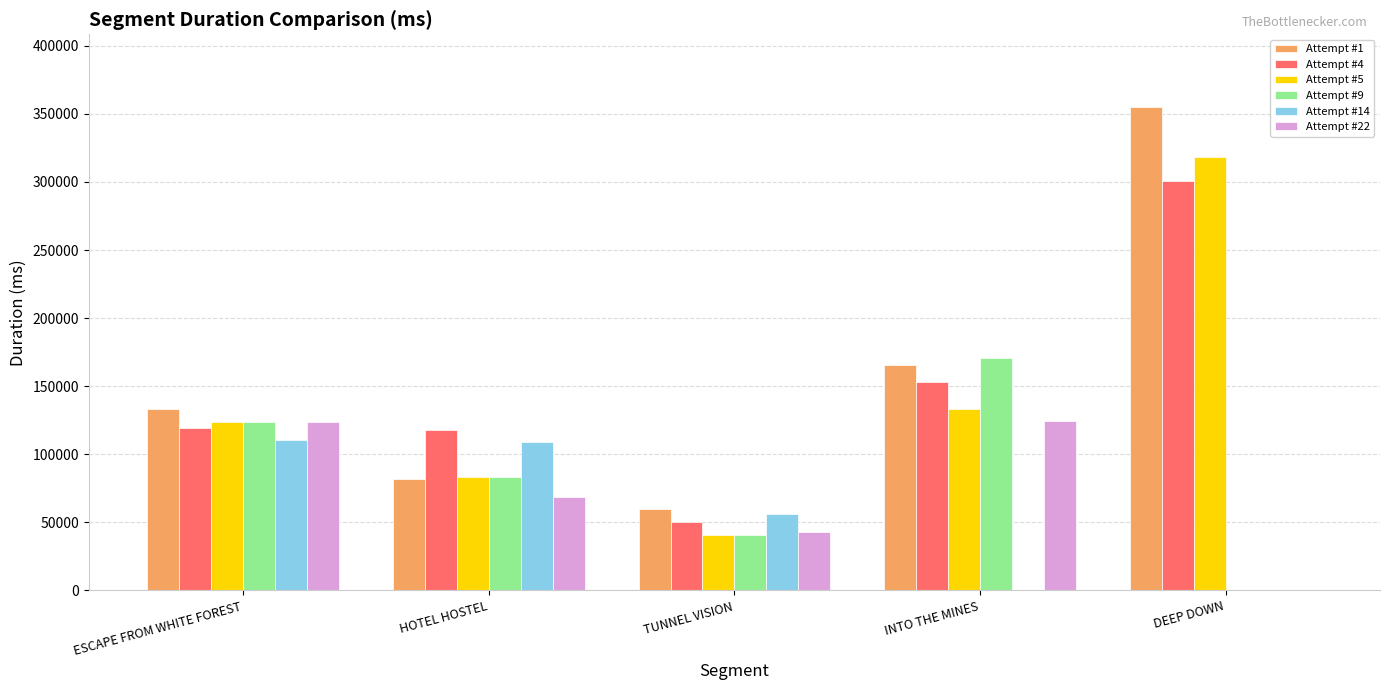

How many series are shown in this chart?

6